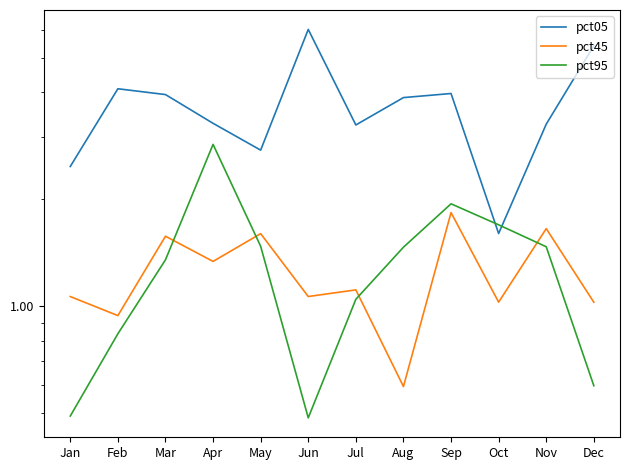

What are all the series names shown in the legend?

pct05, pct45, pct95